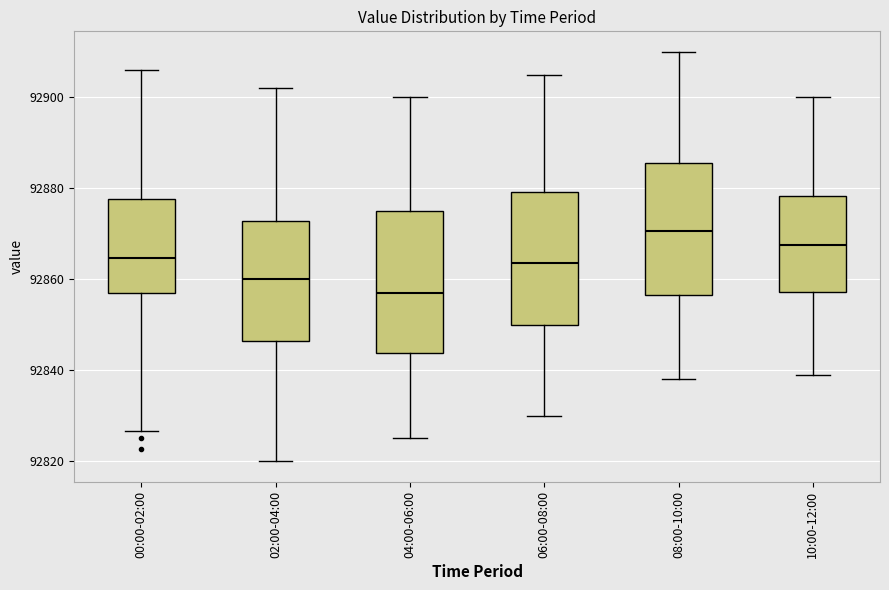

Reading left to right, read every box against the y-axis: the position of its median line, the range the box covers, and the ends of its whiskers. The values are not printed on the chart, so give them approximately, as read against the axis.

00:00-02:00: median 92864, box 92856 to 92878, whiskers 92826 to 92906
02:00-04:00: median 92860, box 92846 to 92872, whiskers 92820 to 92902
04:00-06:00: median 92858, box 92844 to 92876, whiskers 92826 to 92900
06:00-08:00: median 92864, box 92850 to 92880, whiskers 92830 to 92906
08:00-10:00: median 92870, box 92856 to 92886, whiskers 92838 to 92910
10:00-12:00: median 92868, box 92858 to 92878, whiskers 92840 to 92900